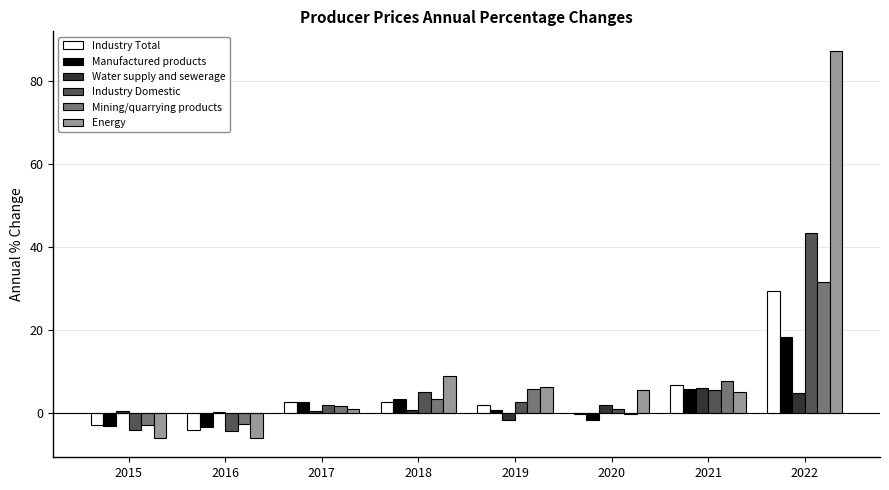

Which category has the highest value in the Energy series?

2022